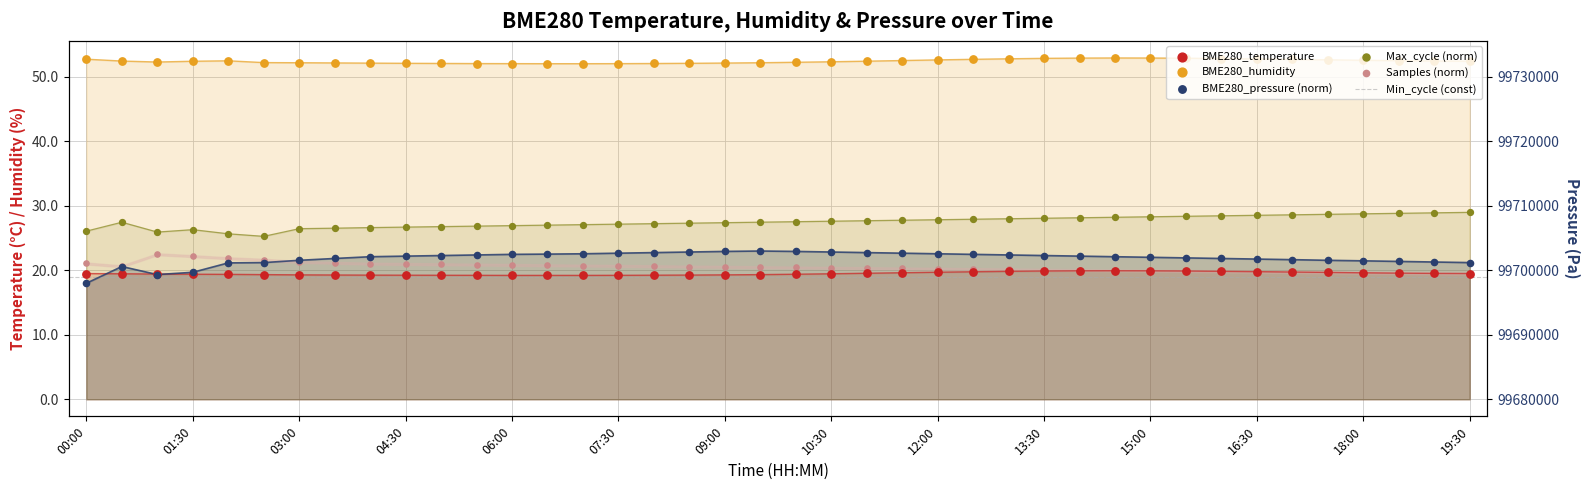

Is the value of BME280_pressure at 19:00 greater than the value of Samples at 00:00?

Yes